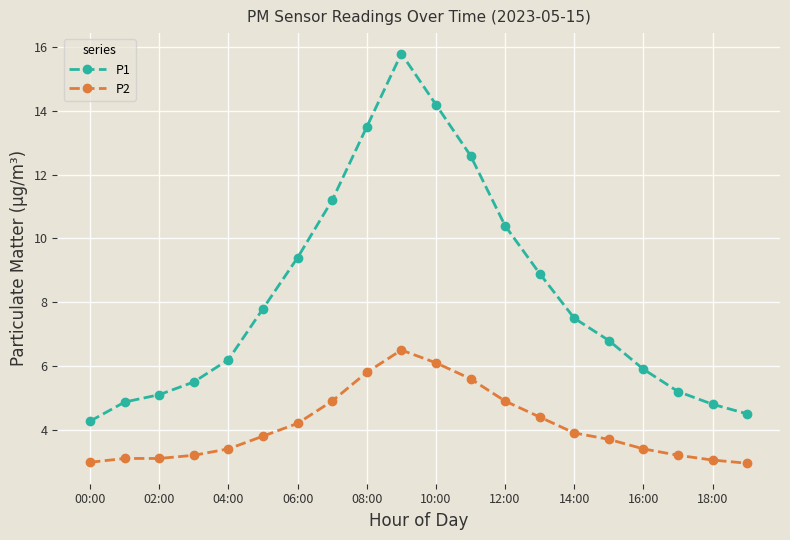

True or false: P1 has more than 2 interior local peaks.

False